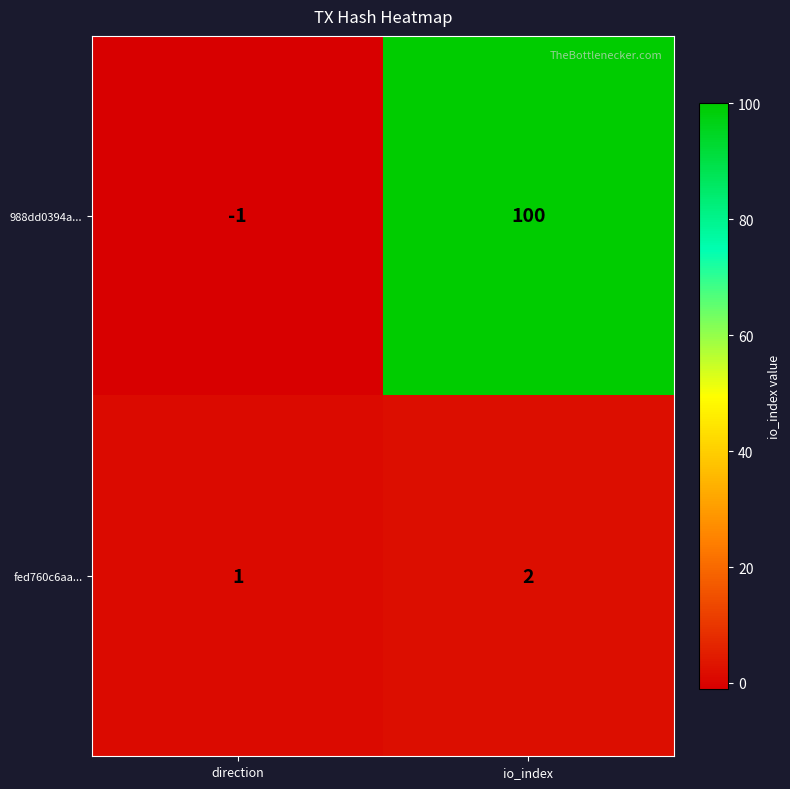

Which series changed the most between direction and io_index?

988dd0394a...